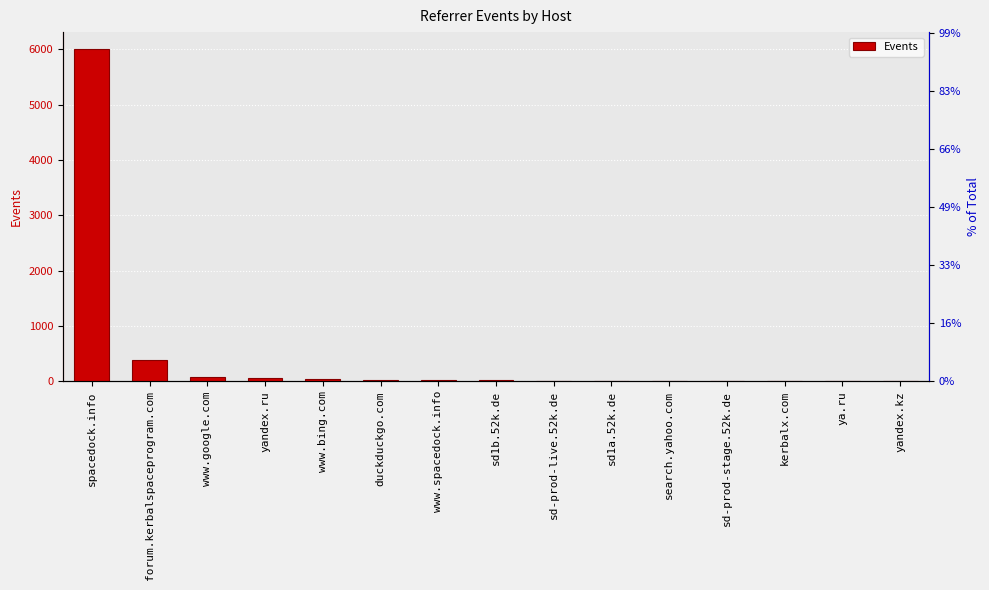

Are the bars horizontal?

No